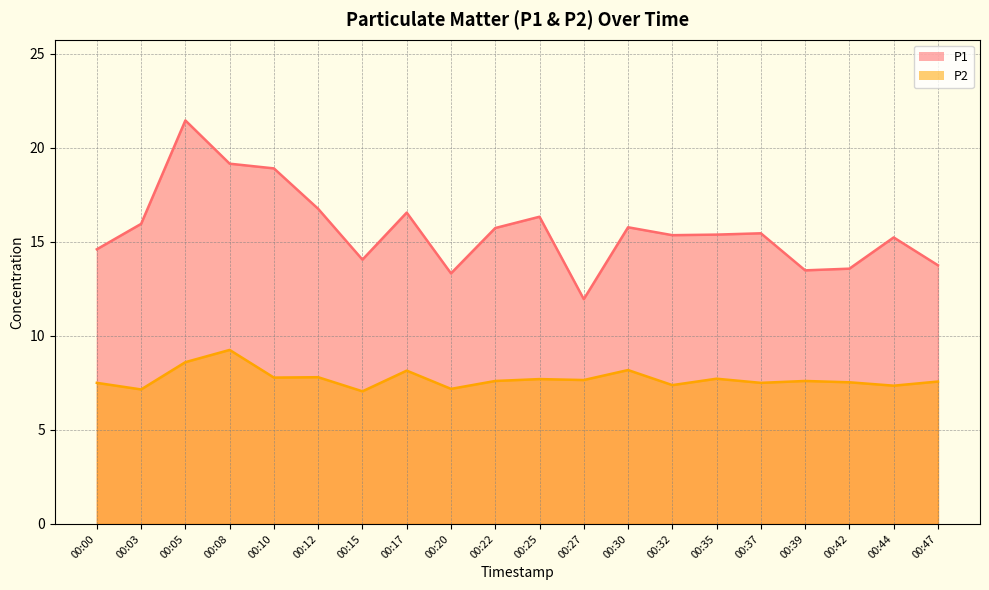

At which label does P2 reach its minimum?

00:15